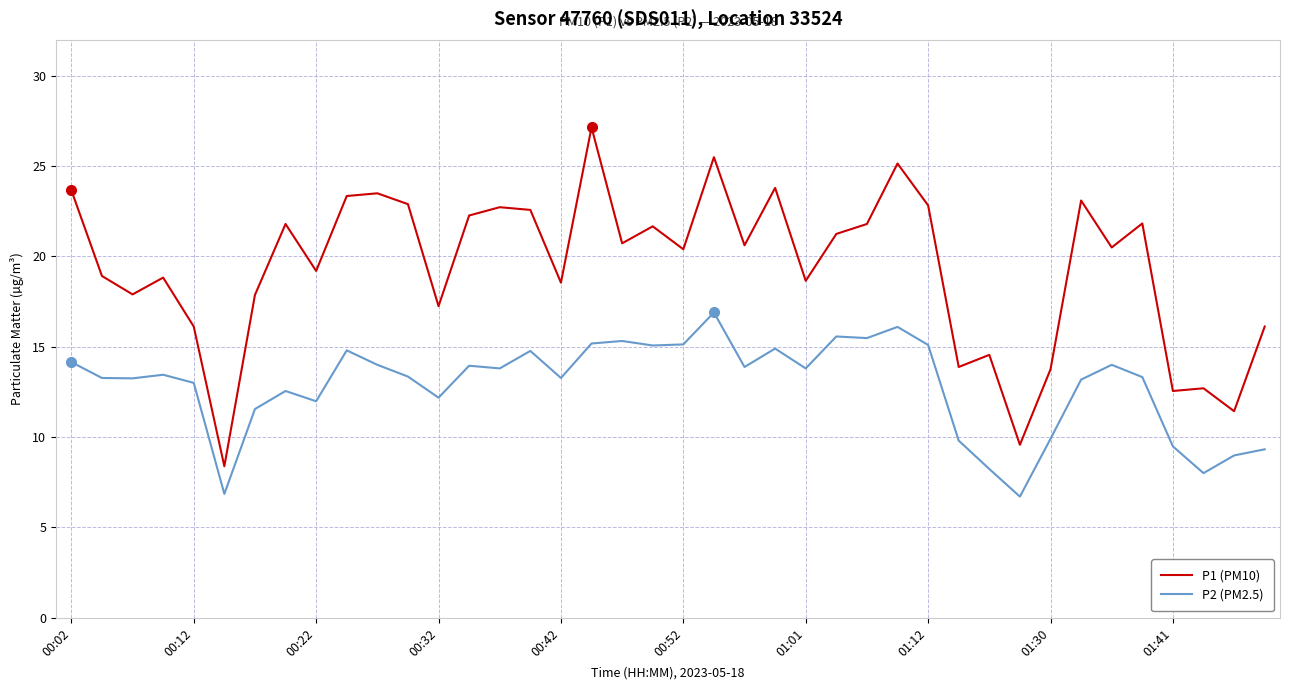

True or false: P2 (PM2.5) and P1 (PM10) cross at least once.

False